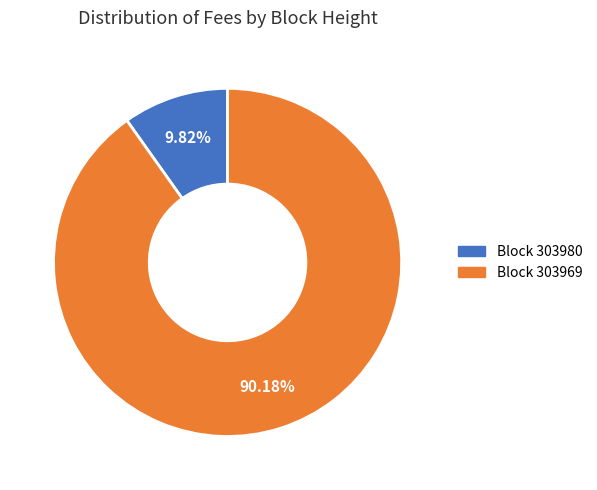

How many slices are in this pie chart?

2